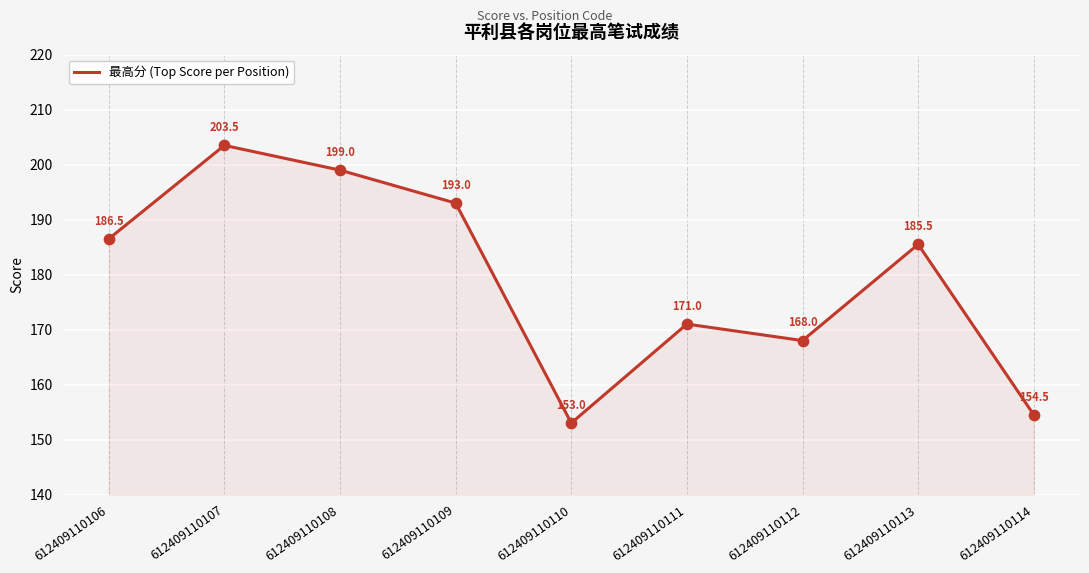

Which has a higher value, 612409110112 or 612409110108?

612409110108